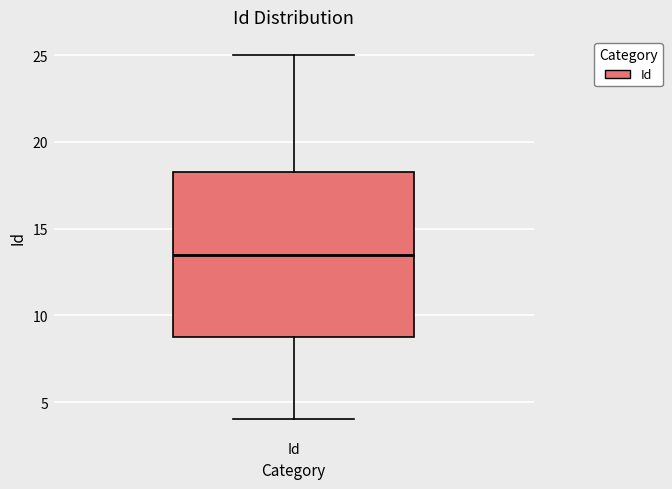

Read this box plot against the y-axis: the position of the median line, the range covered by the box, and the ends of both whiskers. The values are not printed on the chart, so give them approximately, as read against the axis.

median 13.5, box 9.0 to 18.5, whiskers 4.0 to 25.0